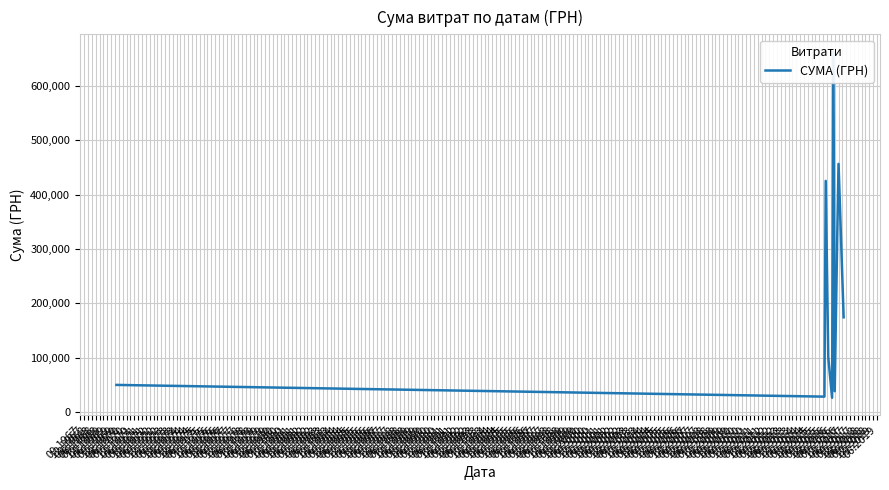

Count the number of data series in this chart.

1